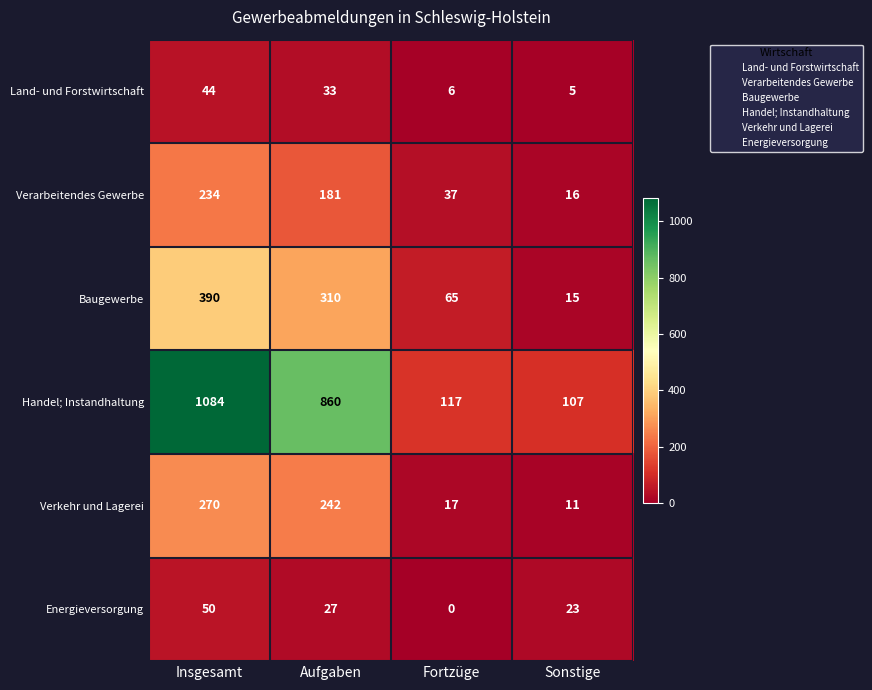

Reading left to right, what are all the values shown in this chart?

Land- und Forstwirtschaft: 44	33	6	5
Verarbeitendes Gewerbe: 234	181	37	16
Baugewerbe: 390	310	65	15
Handel; Instandhaltung: 1084	860	117	107
Verkehr und Lagerei: 270	242	17	11
Energieversorgung: 50	27	0	23